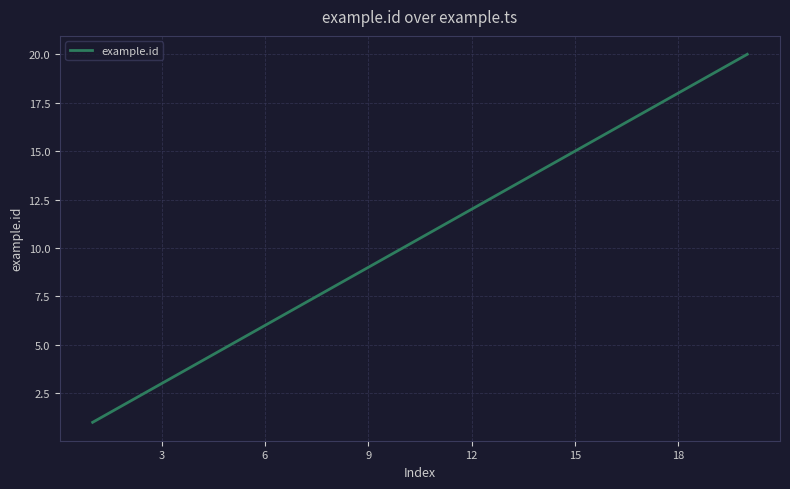

What is the greatest value displayed?

20